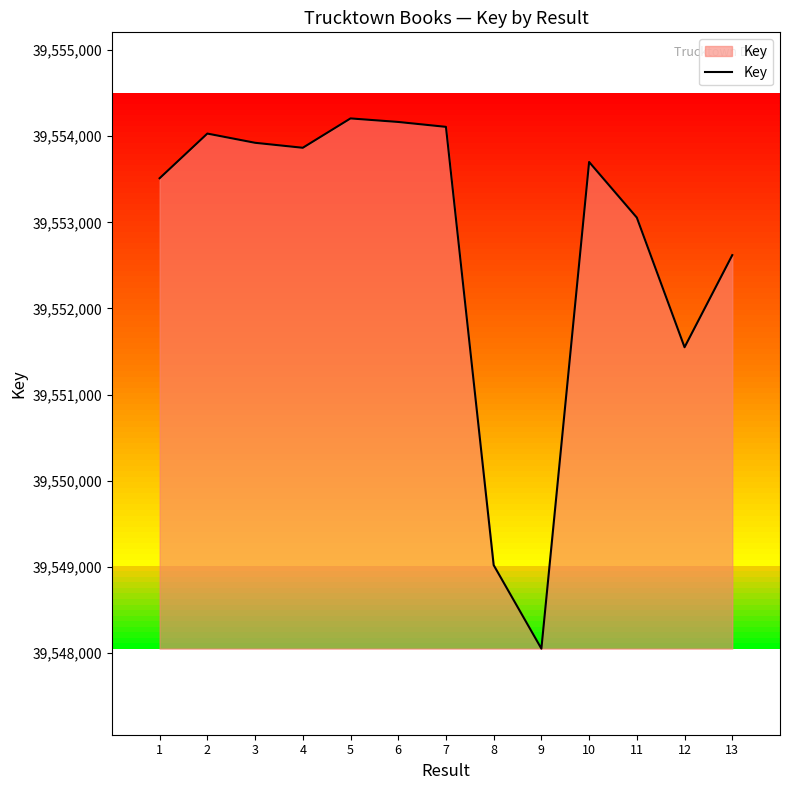

What is the smallest value displayed?

39548048